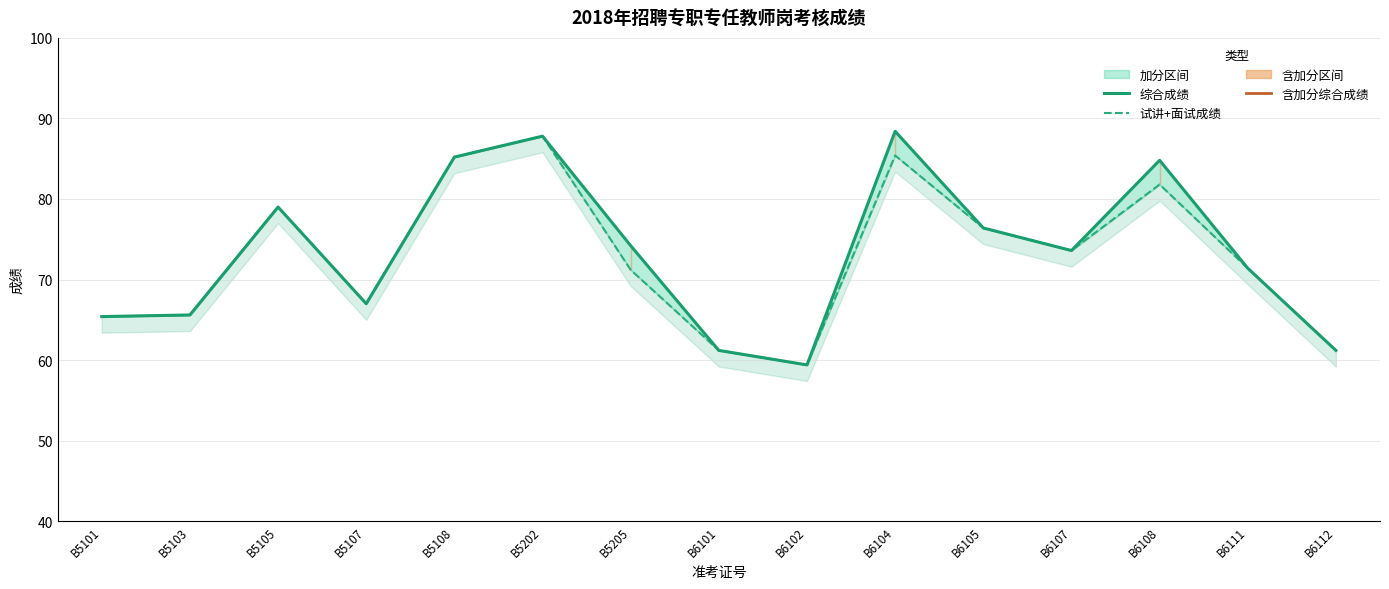

True or false: 试讲+面试成绩 has a value of 81.8 at B6108.

True